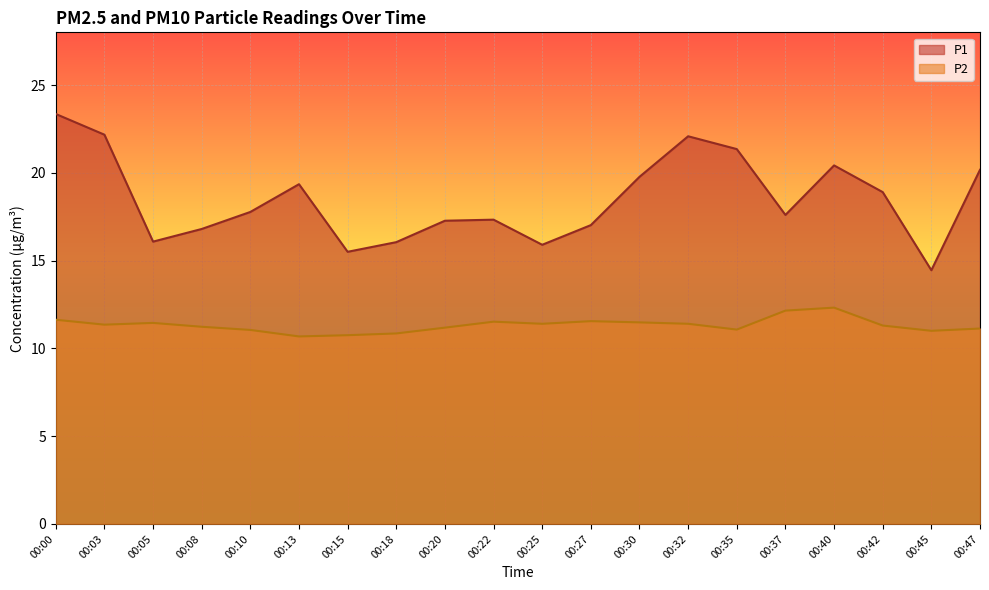

At which category is the sum across all series the highest?

00:00